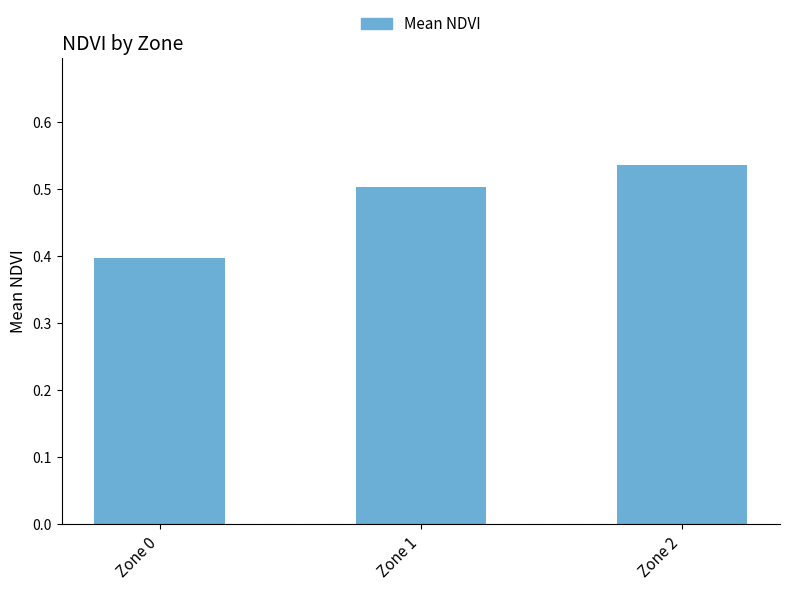

What is the sum of the values at Zone 2 and Zone 0?

0.9